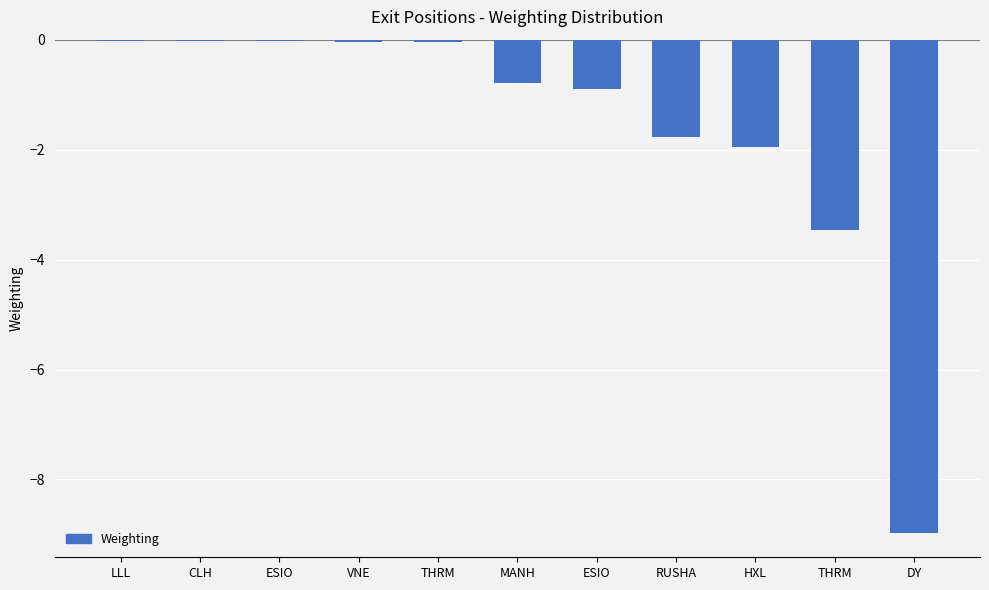

Are the bars horizontal?

No